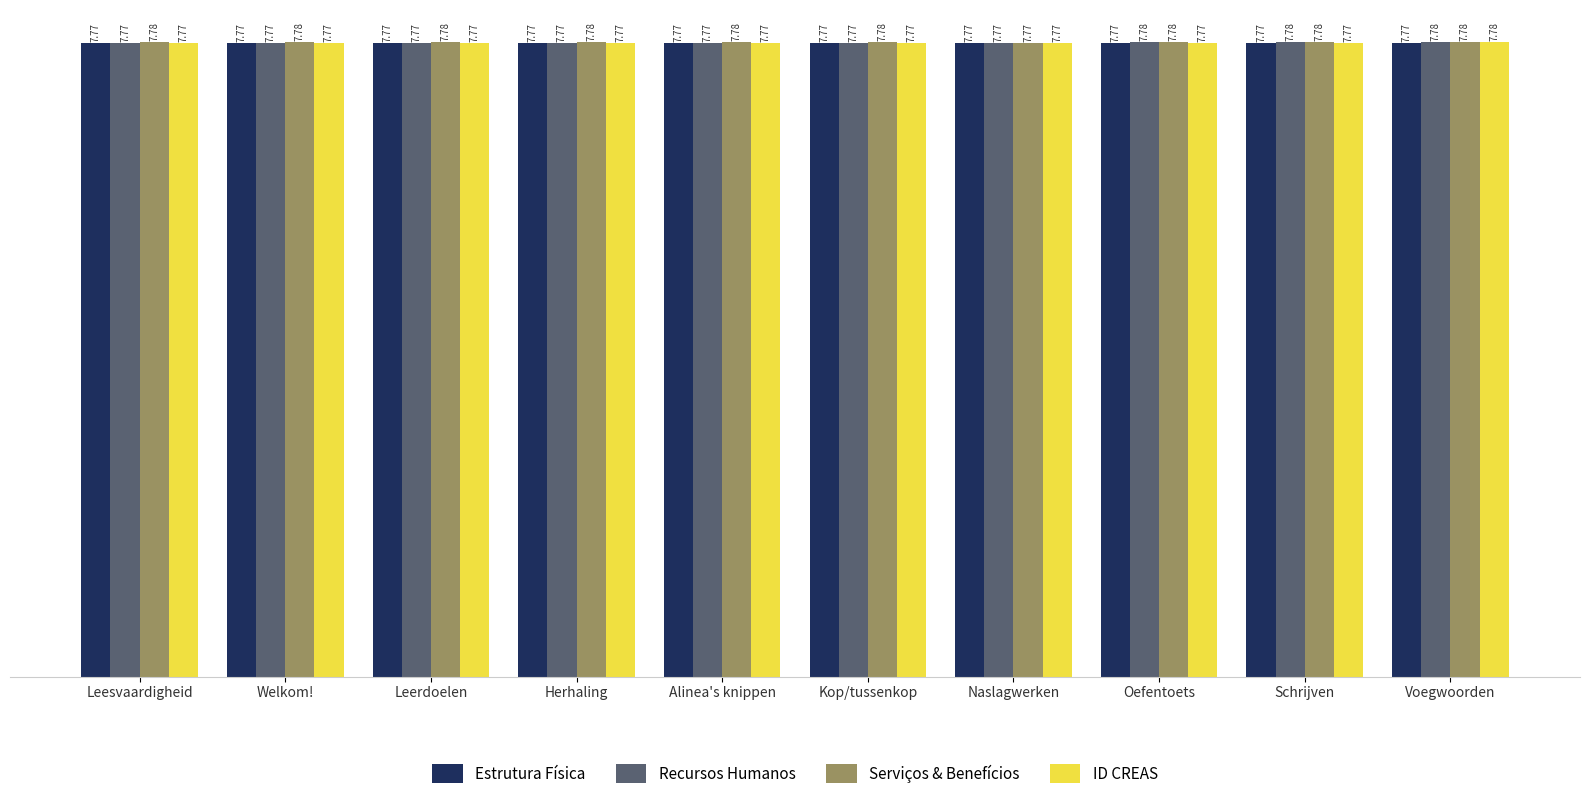

What position from the left is Voegwoorden?

10